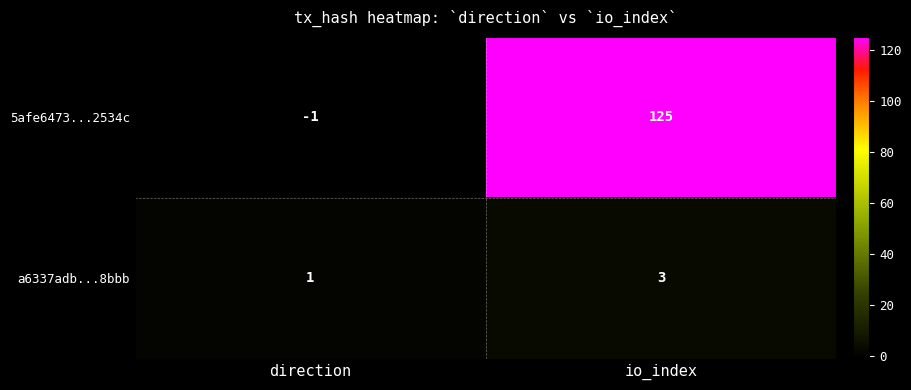

Reading left to right, transcribe all the data shown in this chart.

5afe6473...2534c: -1	125
a6337adb...8bbb: 1	3